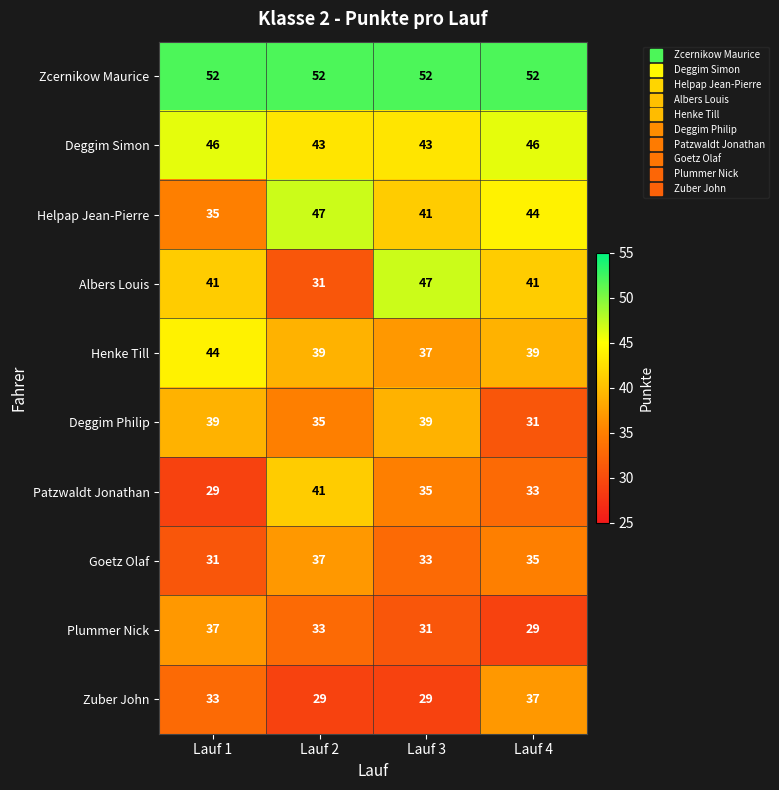

What is the smallest value displayed?

29